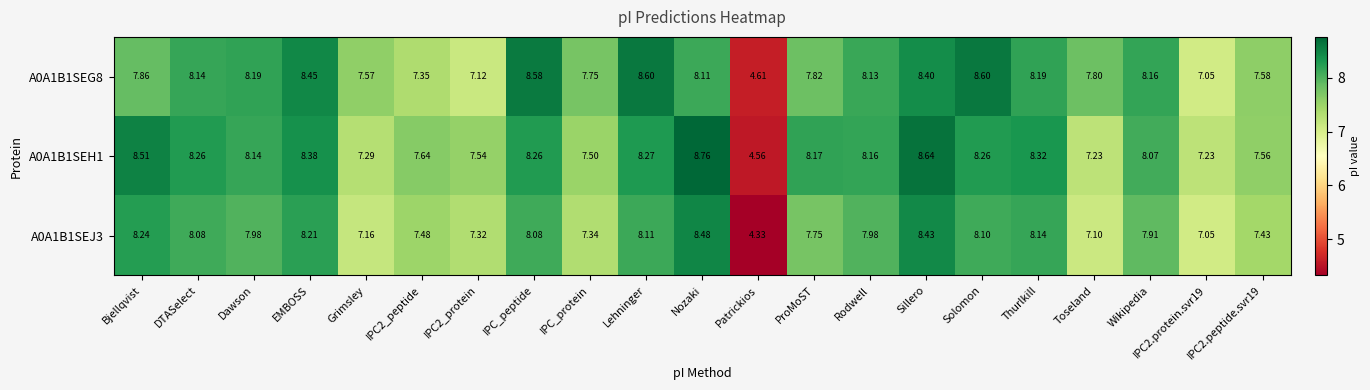

How many series are shown in this chart?

3